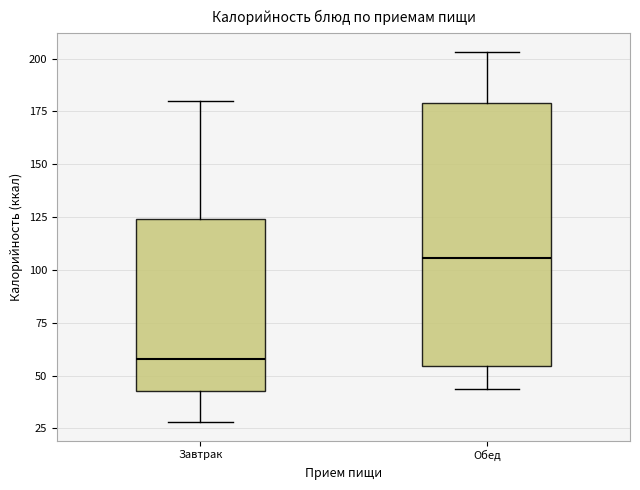

Reading left to right, transcribe this box plot: for each box, give where its median line is, the range the box spans, and where its two whiskers end, as read against the y-axis. The values are not printed on the chart, so give them approximately, as read against the axis.

Завтрак: median 60, box 45 to 125, whiskers 30 to 180
Обед: median 105, box 55 to 180, whiskers 45 to 205